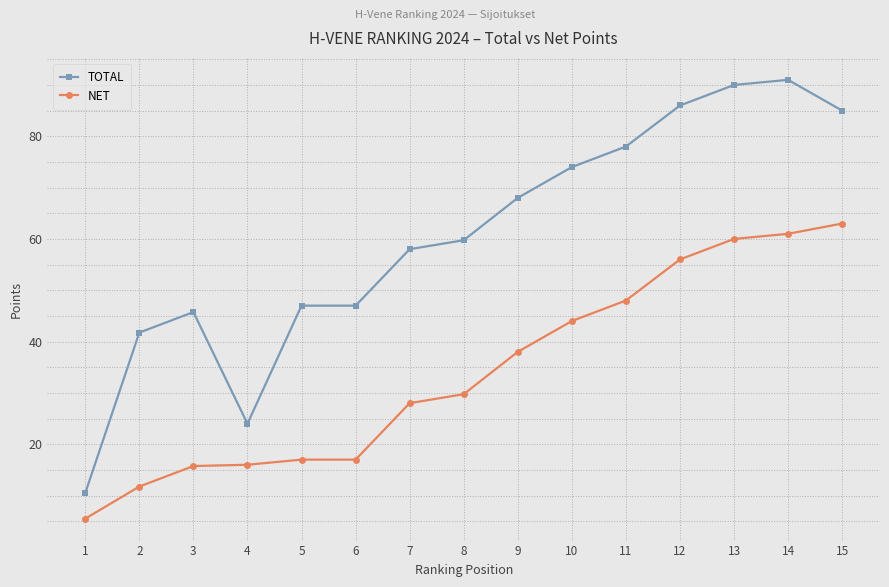

The TOTAL series shows 126.6 at 14. True or false?

False